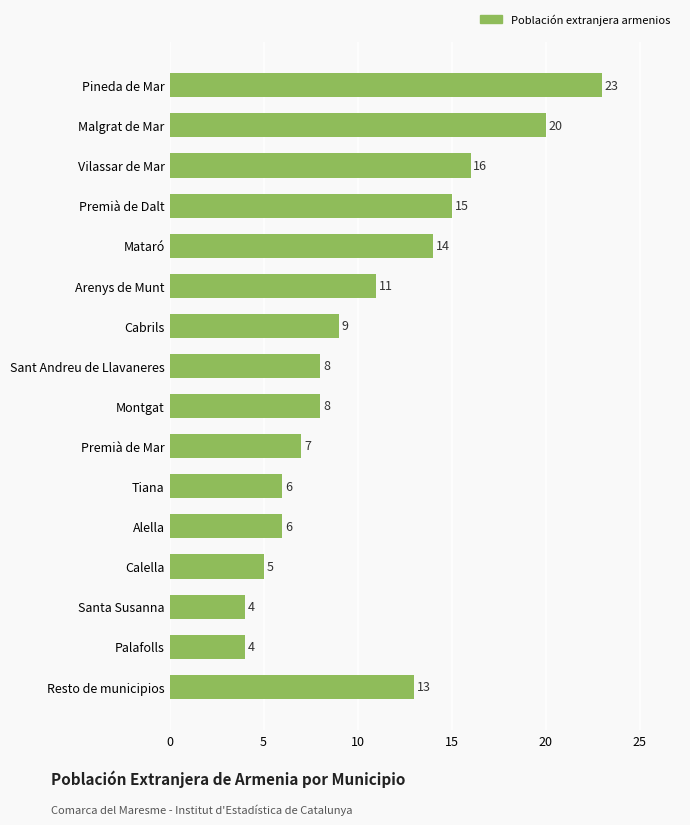

True or false: the data shows 4 at Santa Susanna.

True